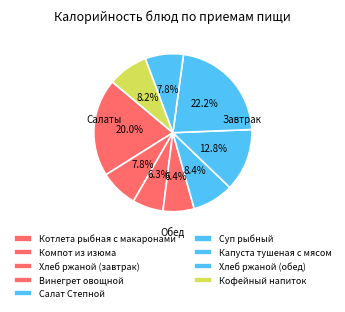

Between Хлеб ржаной (обед) and Хлеб ржаной (завтрак), which is larger?

Хлеб ржаной (обед)